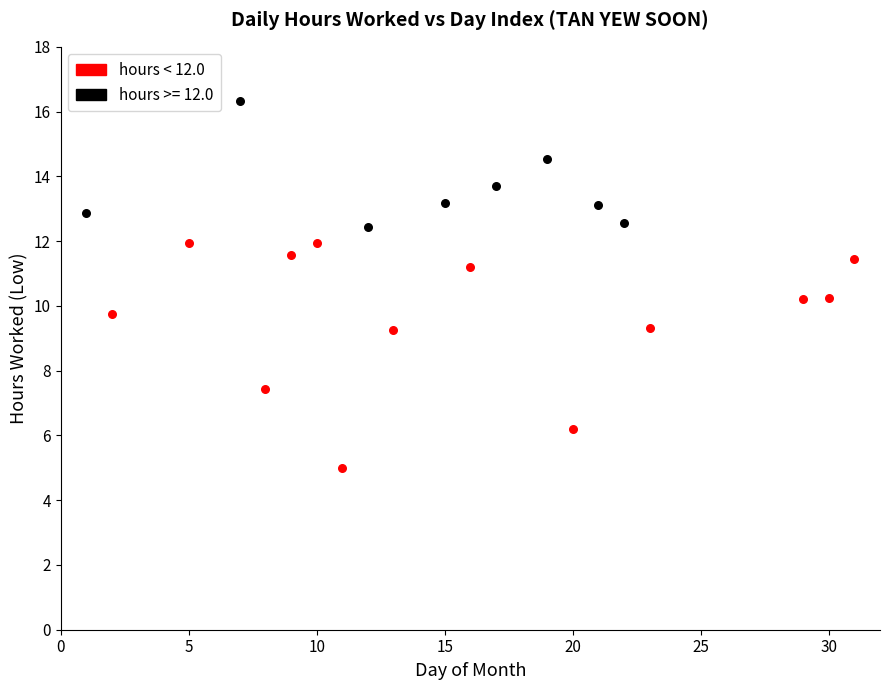

Which series contains the lowest Y value?

hours < 12.0